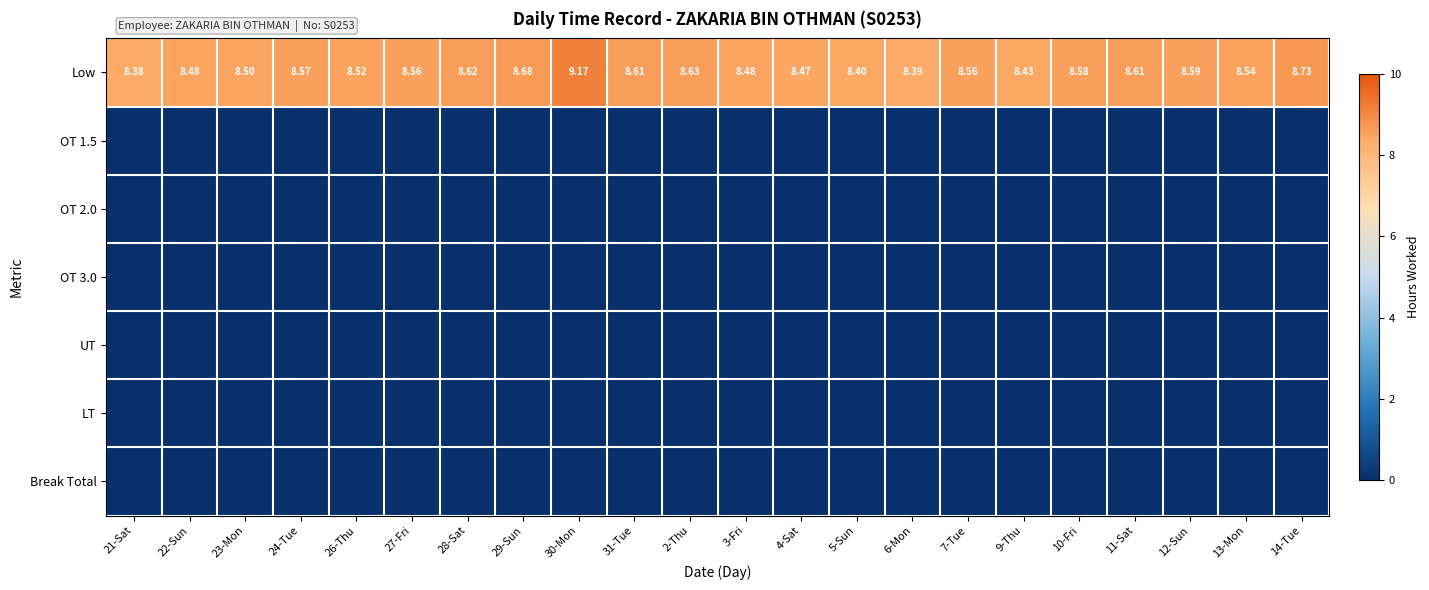

The LT series shows 0.0 at 14-Tue. True or false?

True